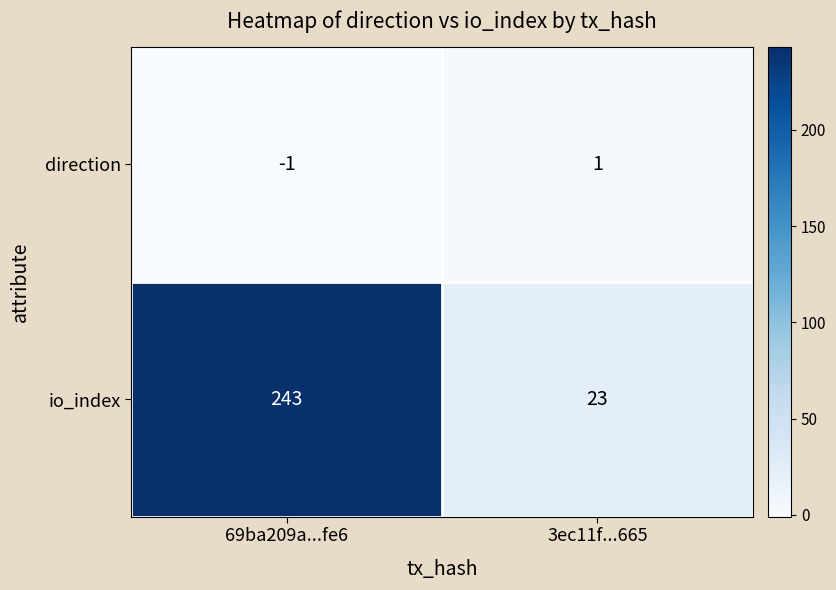

The direction series shows 1 at 3ec11f...665. True or false?

True